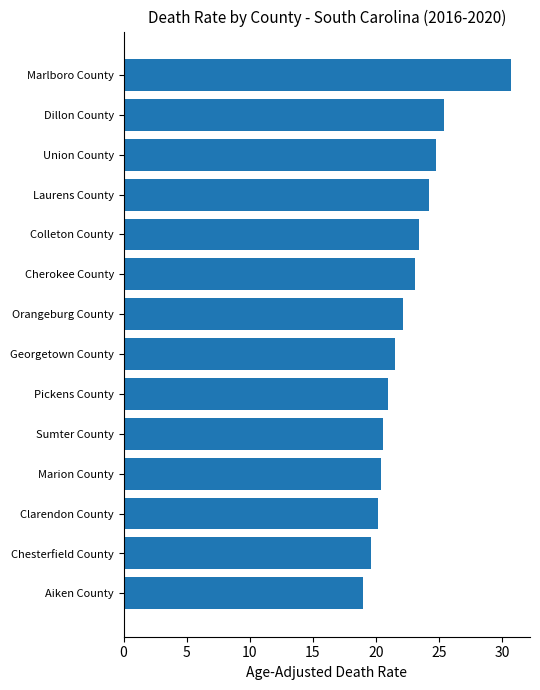

What is the label of the 6th bar from the top?

Cherokee County